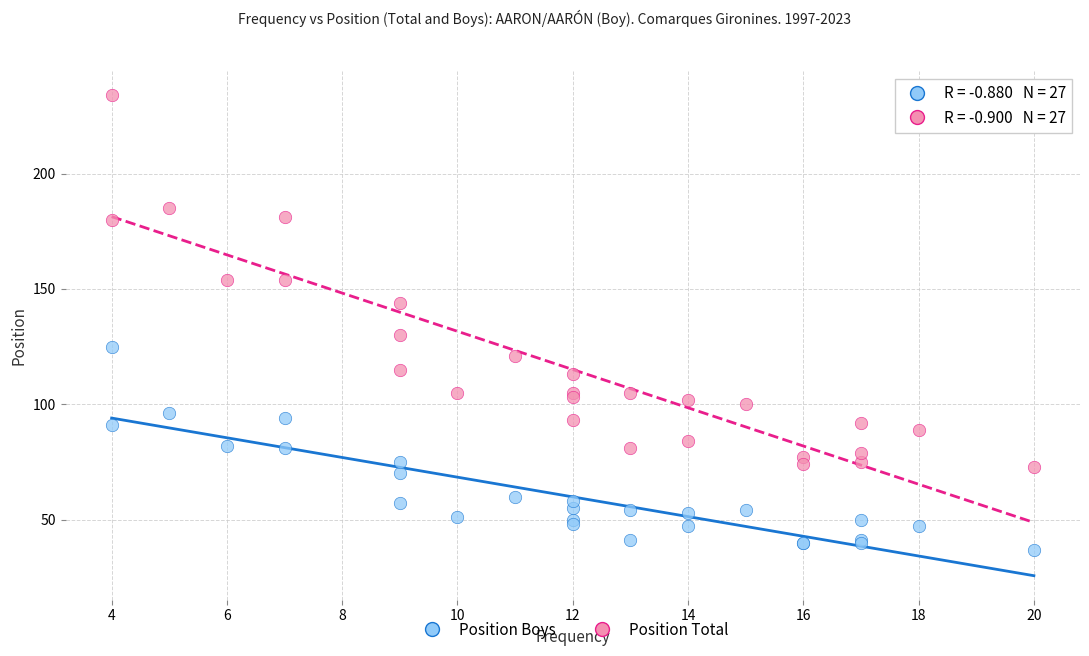

Across all series, what Y value is closest to 135?

130